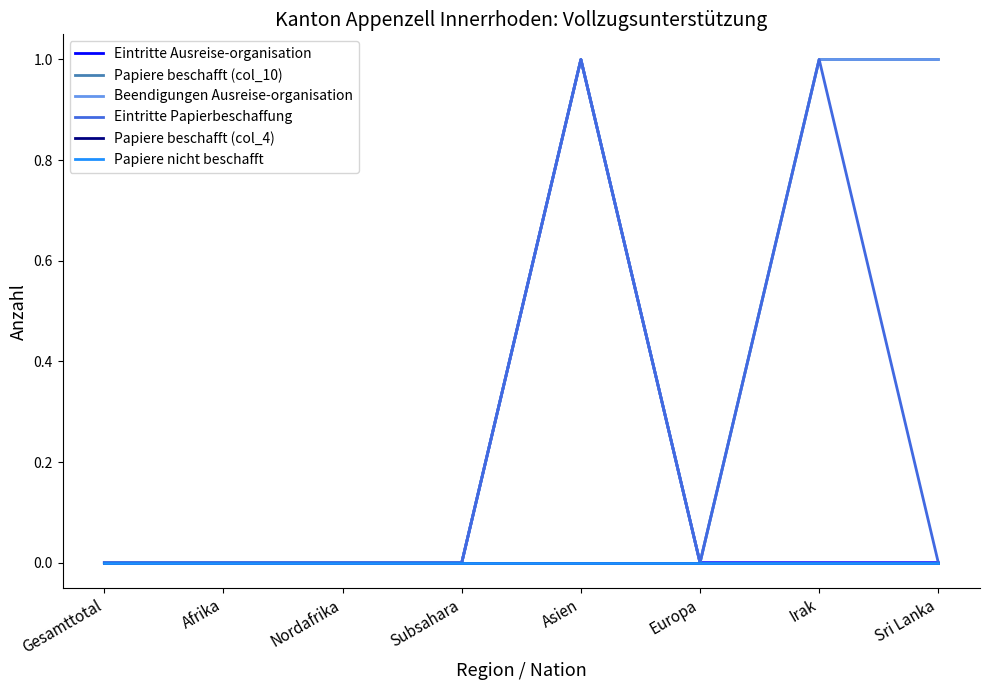

How many Eintritte Ausreise-organisation values are between 0 and 1?

8